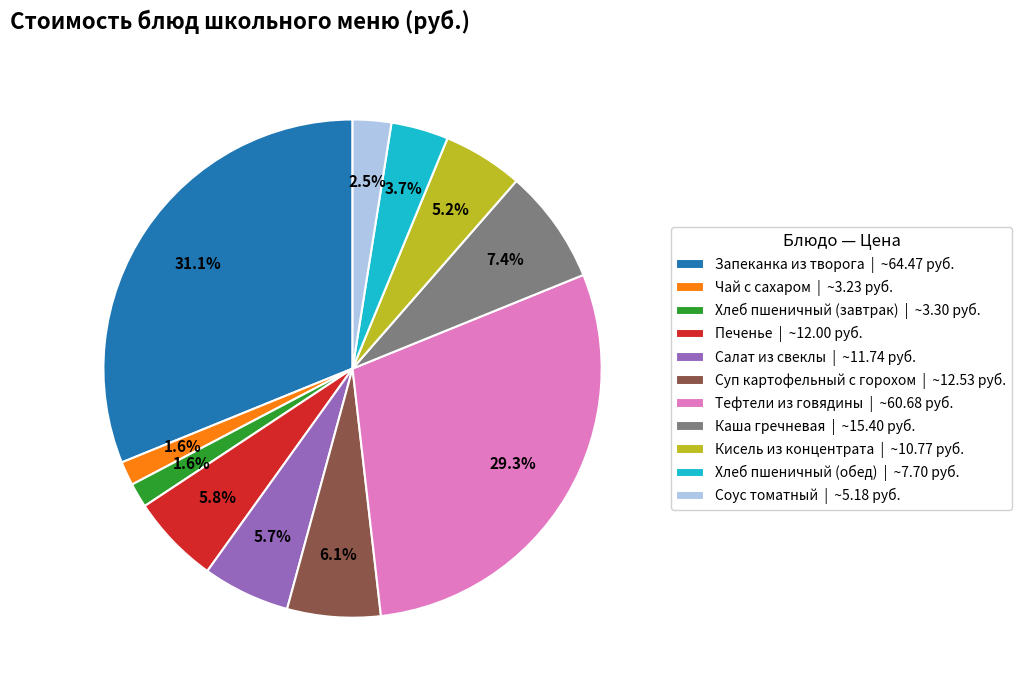

How many slices are in this pie chart?

11